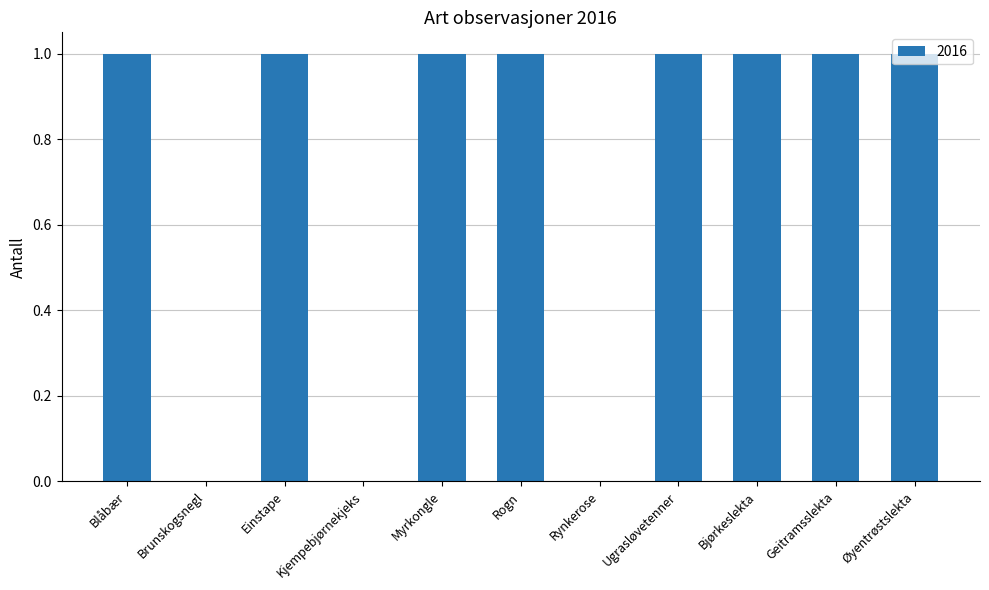

What is the maximum value shown in the chart?

1